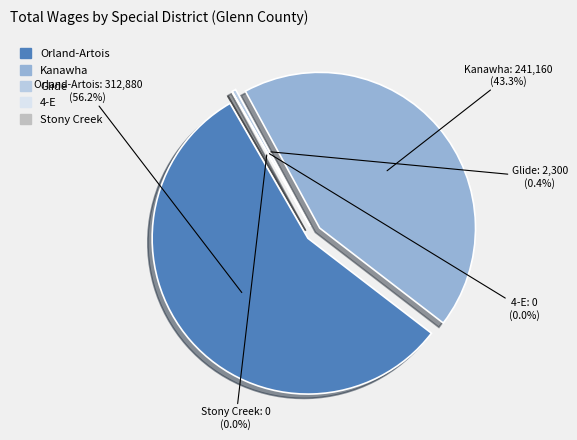

To the nearest percent, what is the average slice percentage?

20%